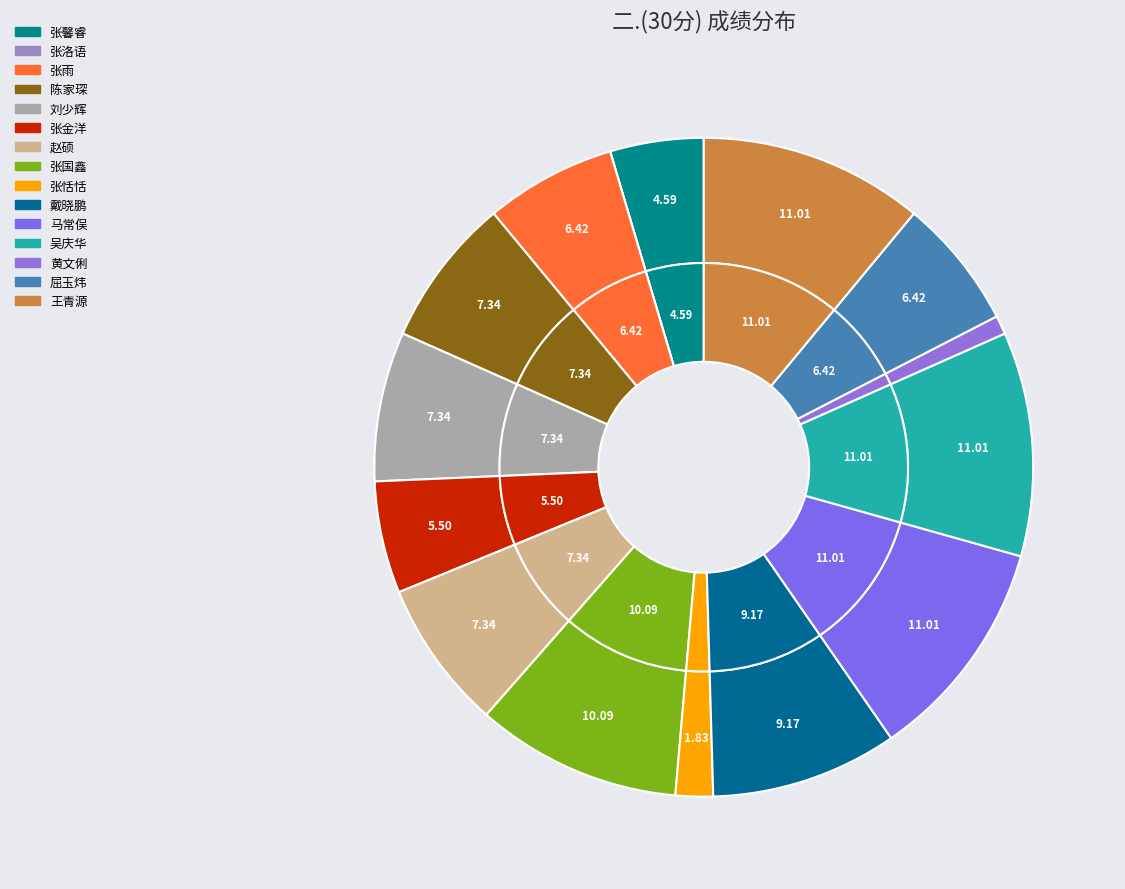

Count the number of slices in the pie.

15